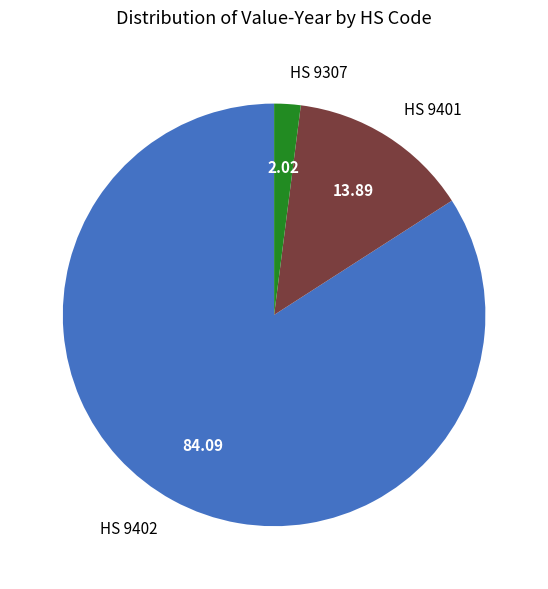

Which category has the smallest portion of the pie?

HS 9307